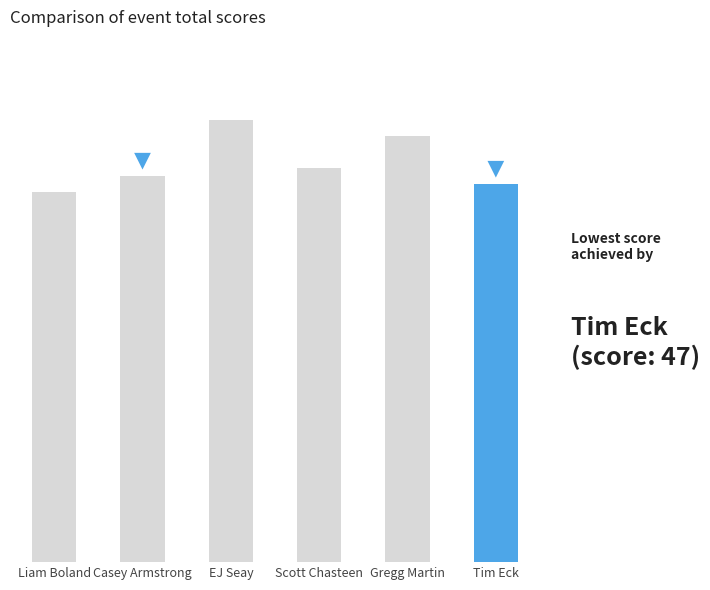

Rank the categories by value from highest to lowest.

EJ Seay, Gregg Martin, Scott Chasteen, Casey Armstrong, Tim Eck, Liam Boland